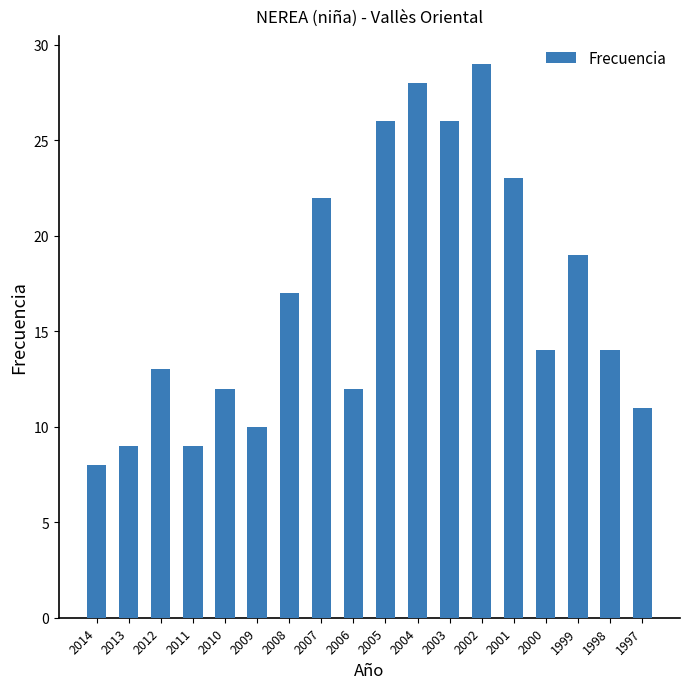

What is the approximate value at 2011, to the nearest 10?

10